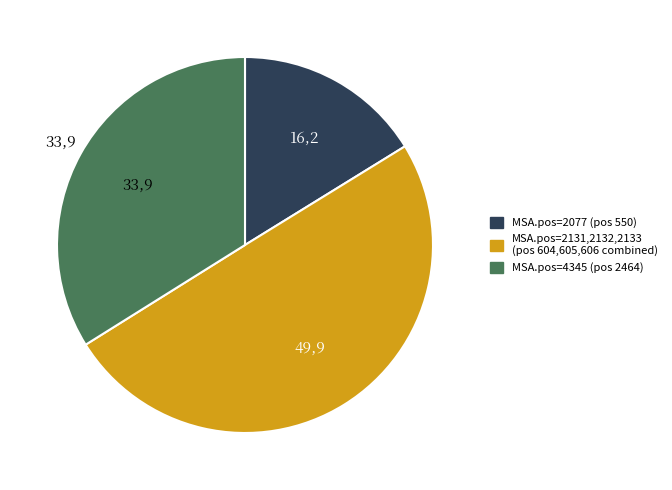

Is there a majority slice in this chart?

No